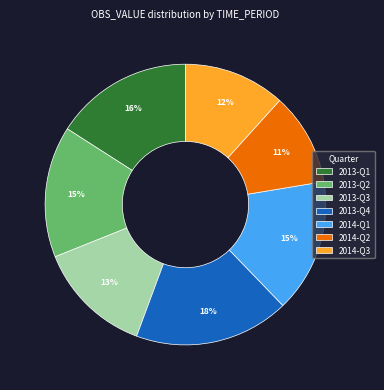

True or false: 2014-Q3 accounts for 12% of the total.

True